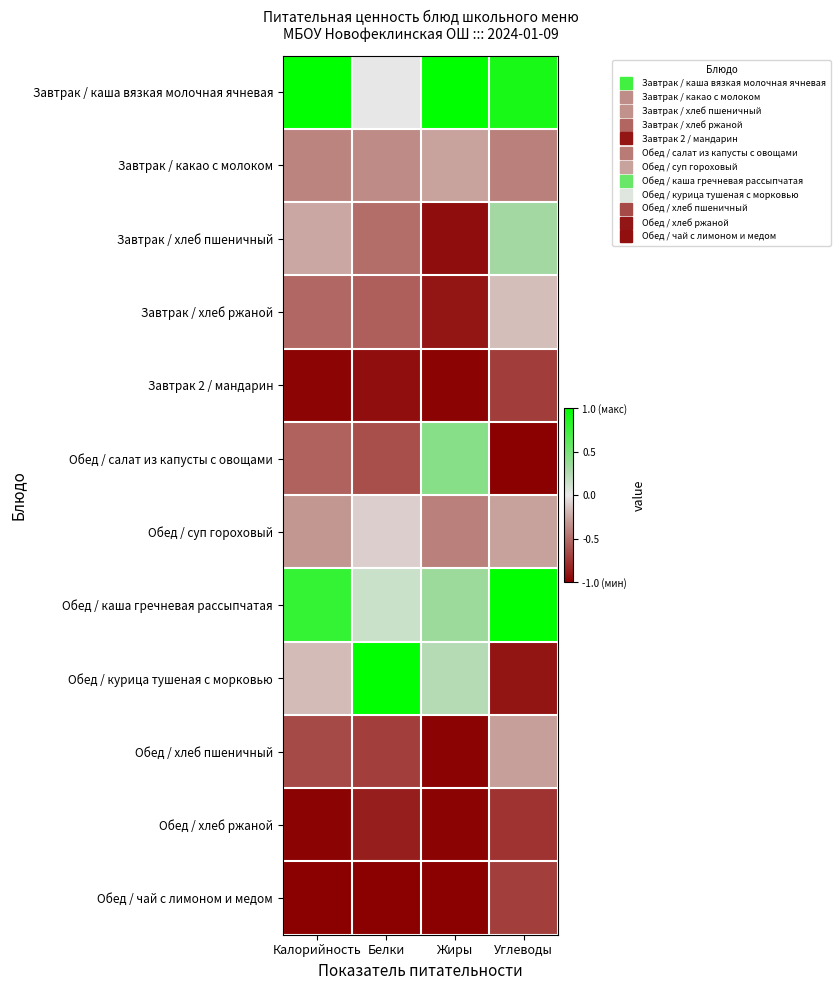

At which category is the sum across all series the highest?

Углеводы